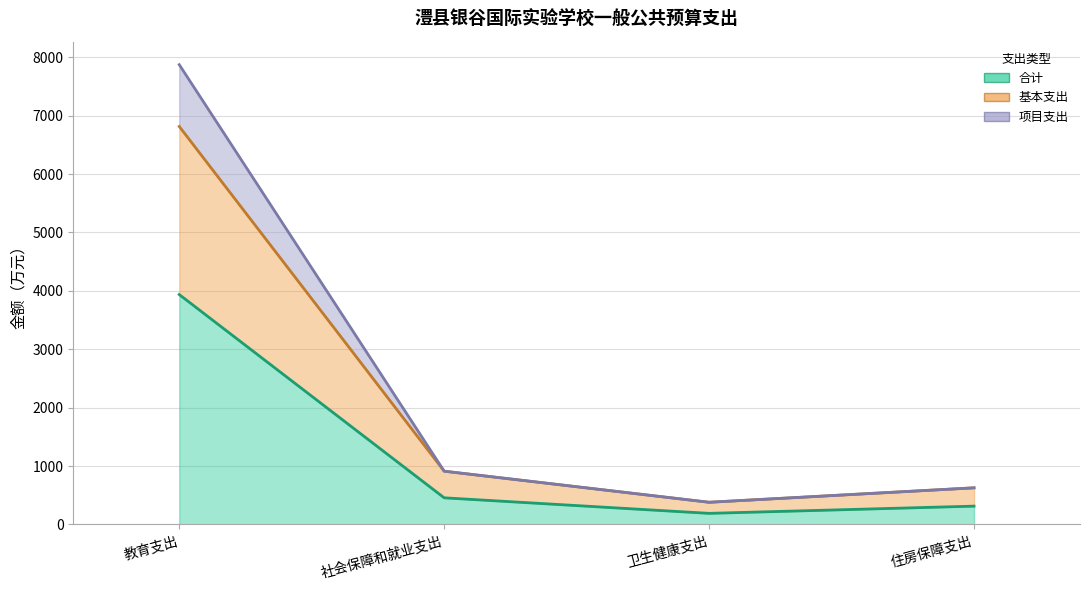

Rank the series by their maximum value, from highest to lowest.

项目支出, 基本支出, 合计